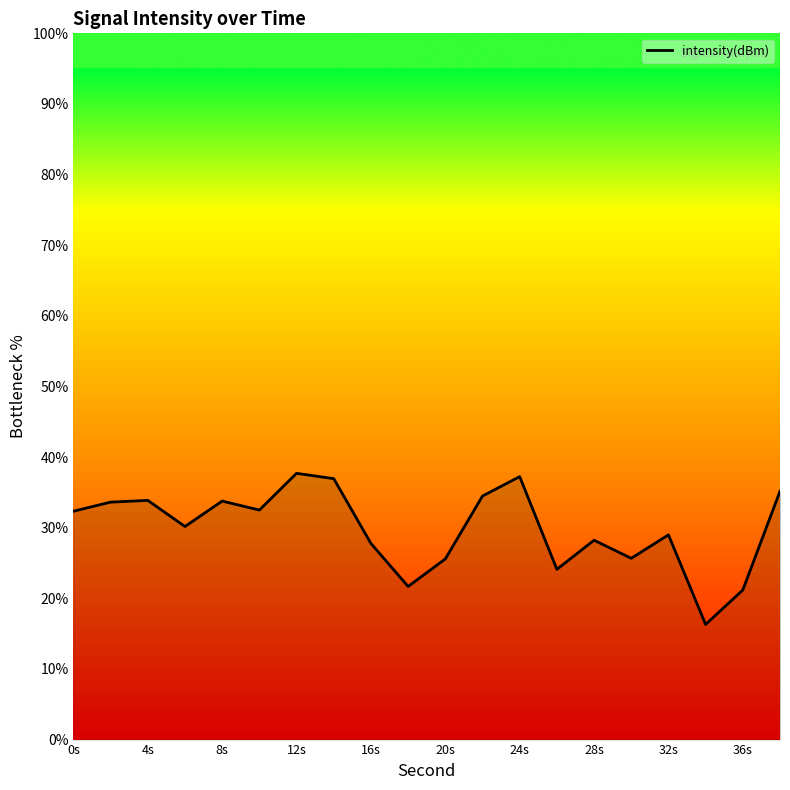

What is the maximum value shown in the chart?

37.7